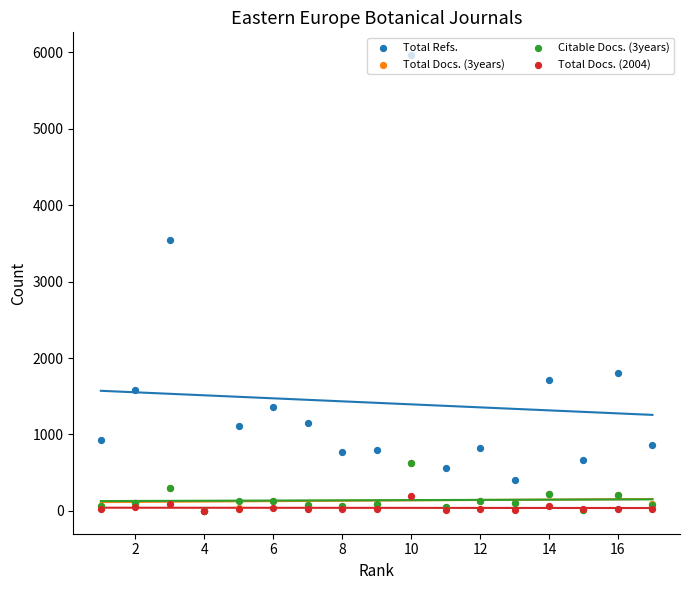

Which series has the largest Y range (max minus min)?

Total Refs.